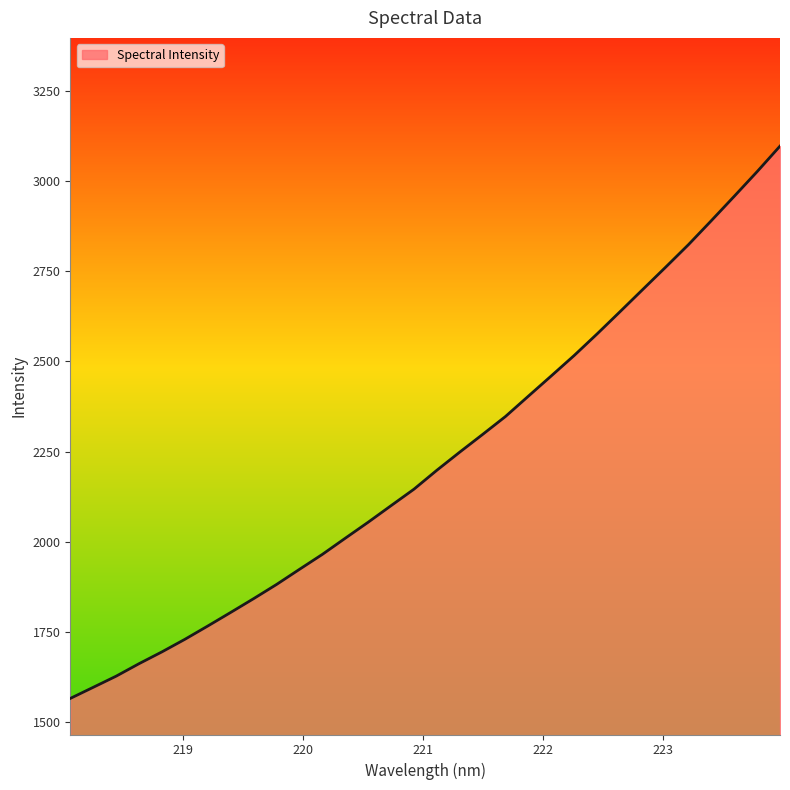

What is the maximum value shown in the chart?

3097.0